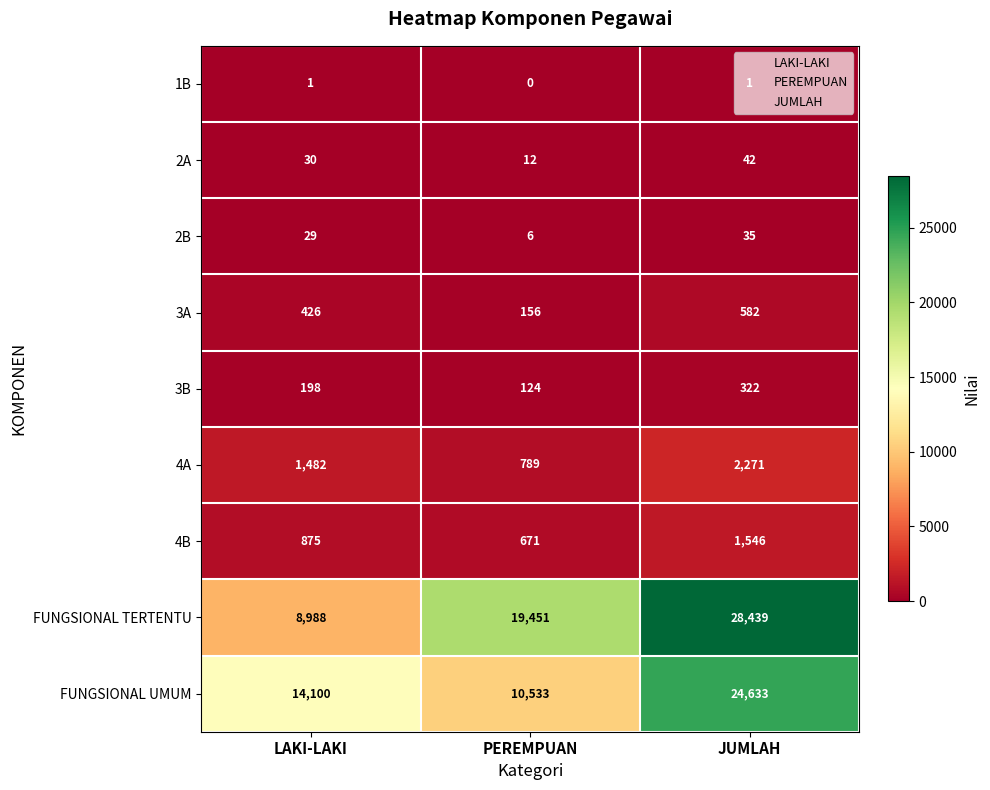

At which category is the sum across all series the highest?

JUMLAH